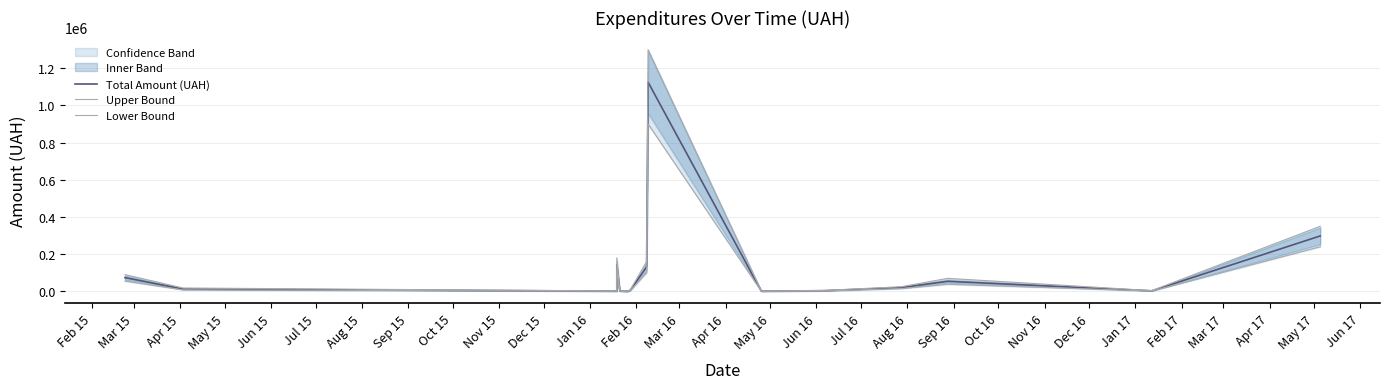

Which category has the lowest value across all series?

Sep 15